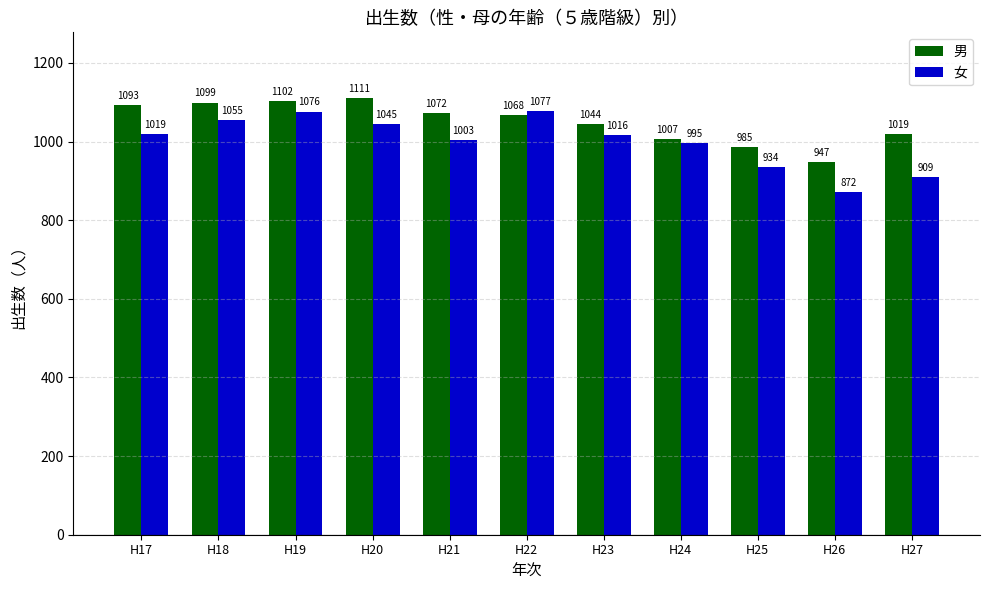

Which label corresponds to the largest value in the chart?

H20